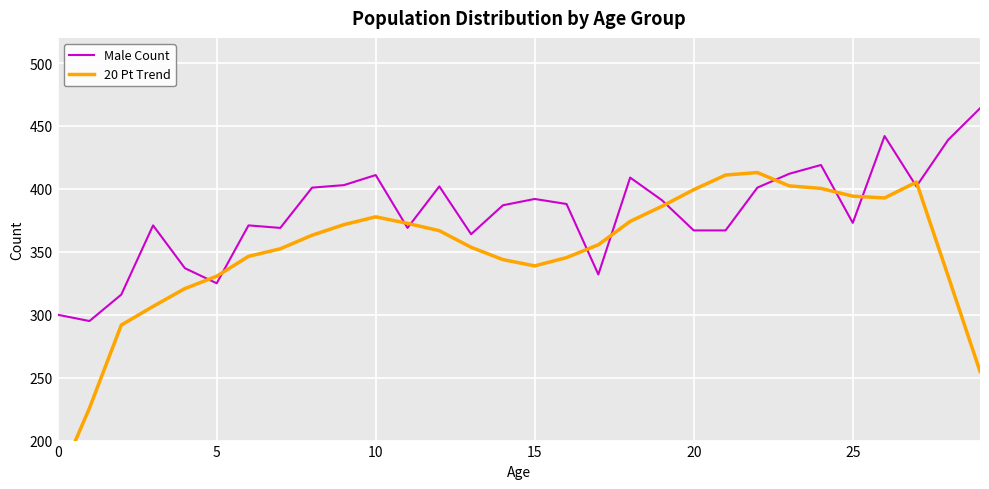

At how many categories does at least one series exceed 256?

30